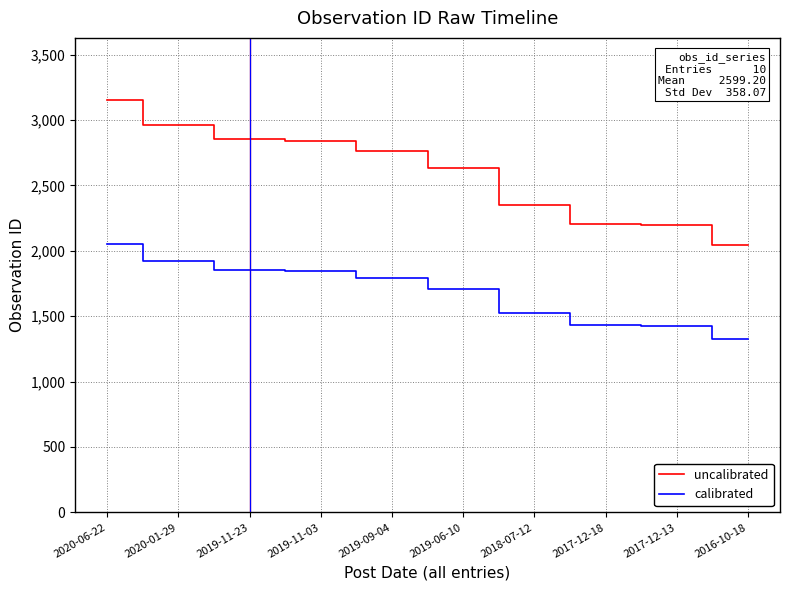

List the series in order of their peak value, highest first.

uncalibrated, calibrated